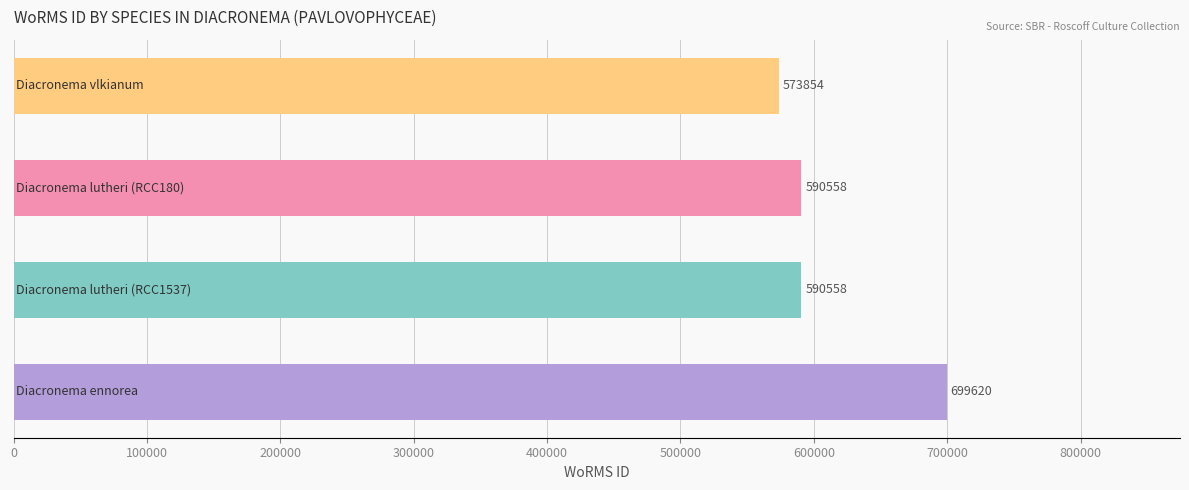

What is the maximum value shown in the chart?

699620